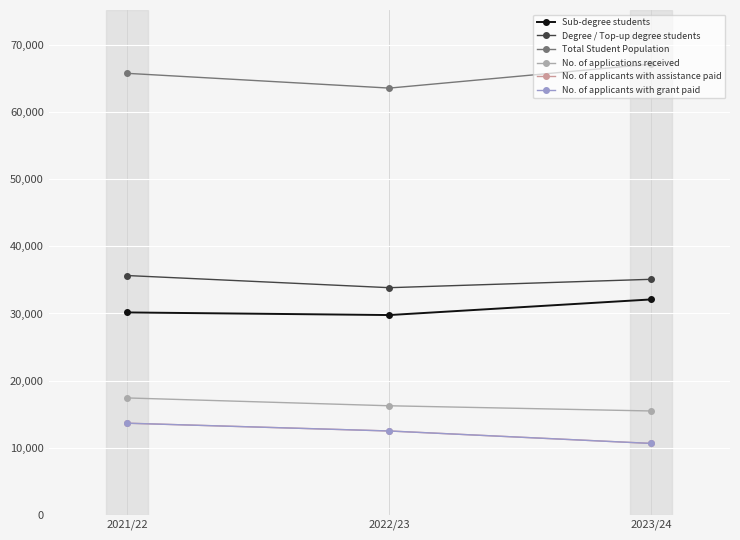

Reading left to right, what are all the values shown in this chart?

Sub-degree students: 2021/22=30157	2022/23=29768	2023/24=32100
Degree / Top-up degree students: 2021/22=35660	2022/23=33848	2023/24=35100
Total Student Population: 2021/22=65817	2022/23=63616	2023/24=67200
No. of applications received: 2021/22=17405	2022/23=16237	2023/24=15460
No. of applicants with assistance paid: 2021/22=13638	2022/23=12476	2023/24=10619
No. of applicants with grant paid: 2021/22=13637	2022/23=12476	2023/24=10619